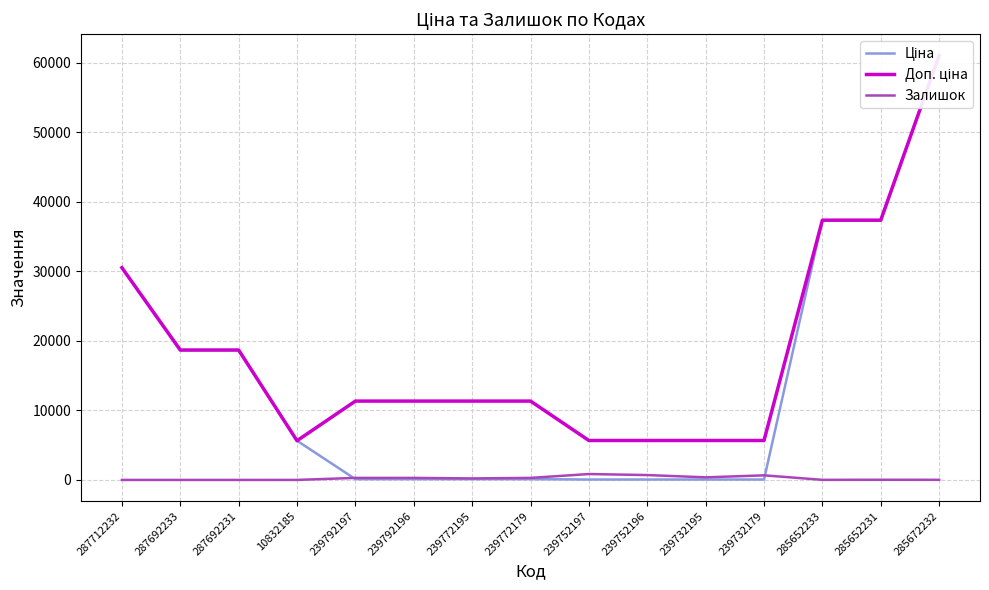

At which category does the chart reach its peak across all series?

285672232